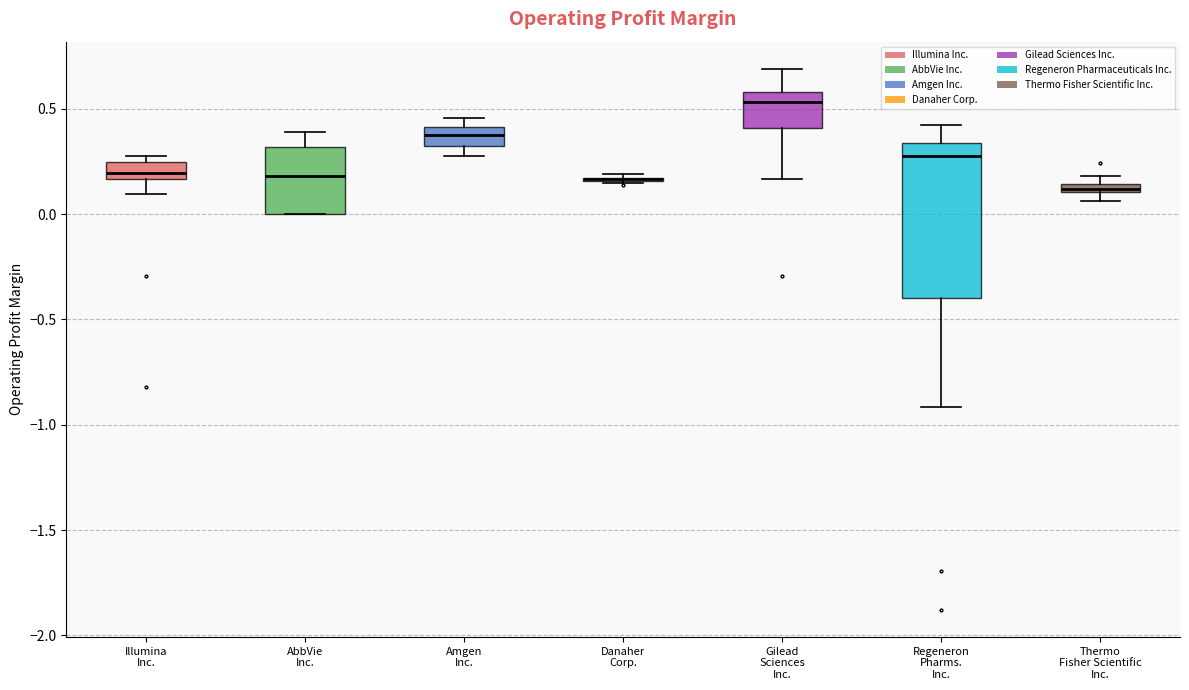

Where is the lower edge of the box for AbbVie Inc. on the y-axis? The values are not printed on the chart, so give them approximately, as read against the axis.

0.00